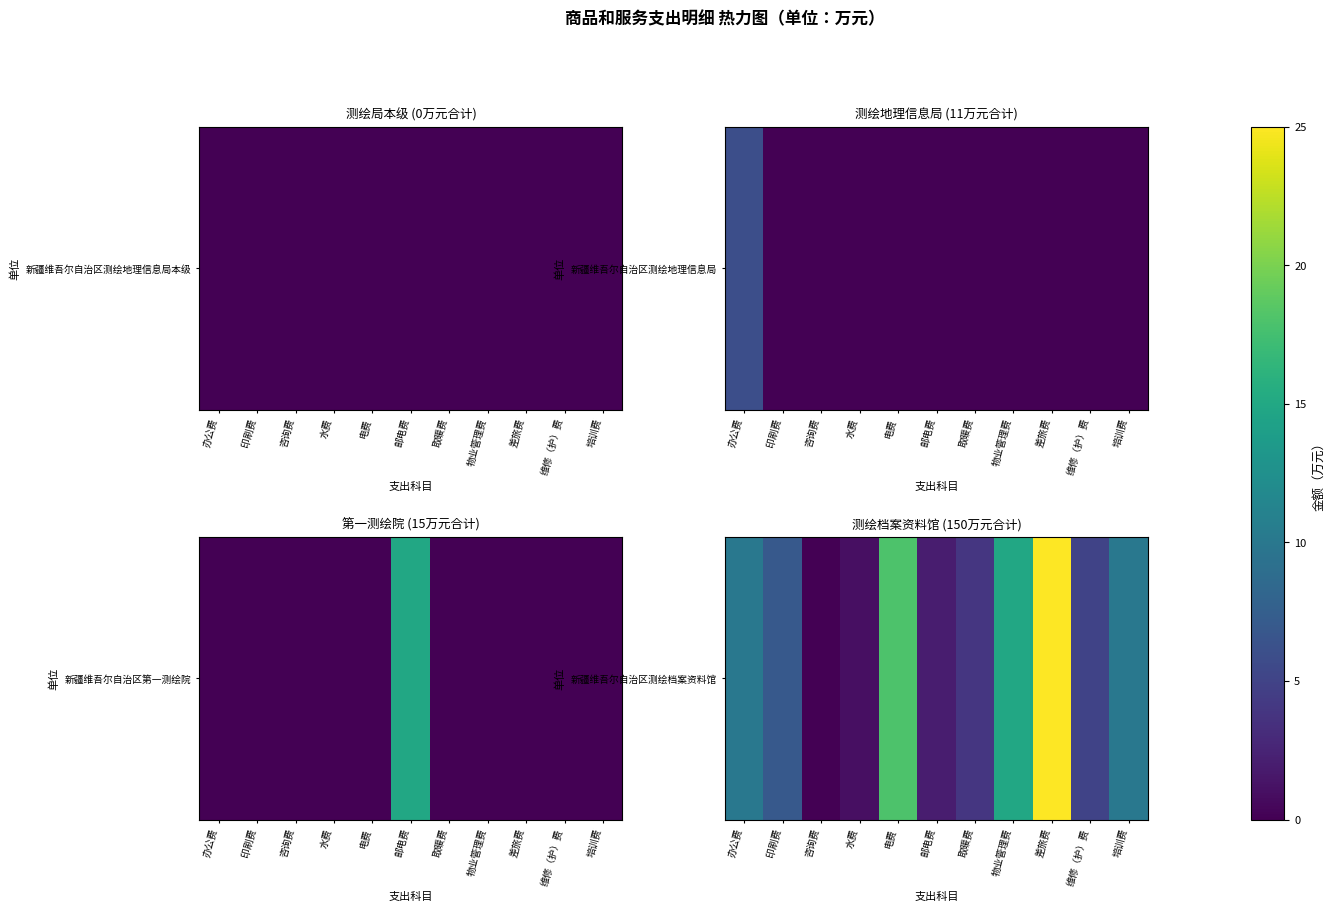

At which category does the chart reach its peak across all series?

差旅费